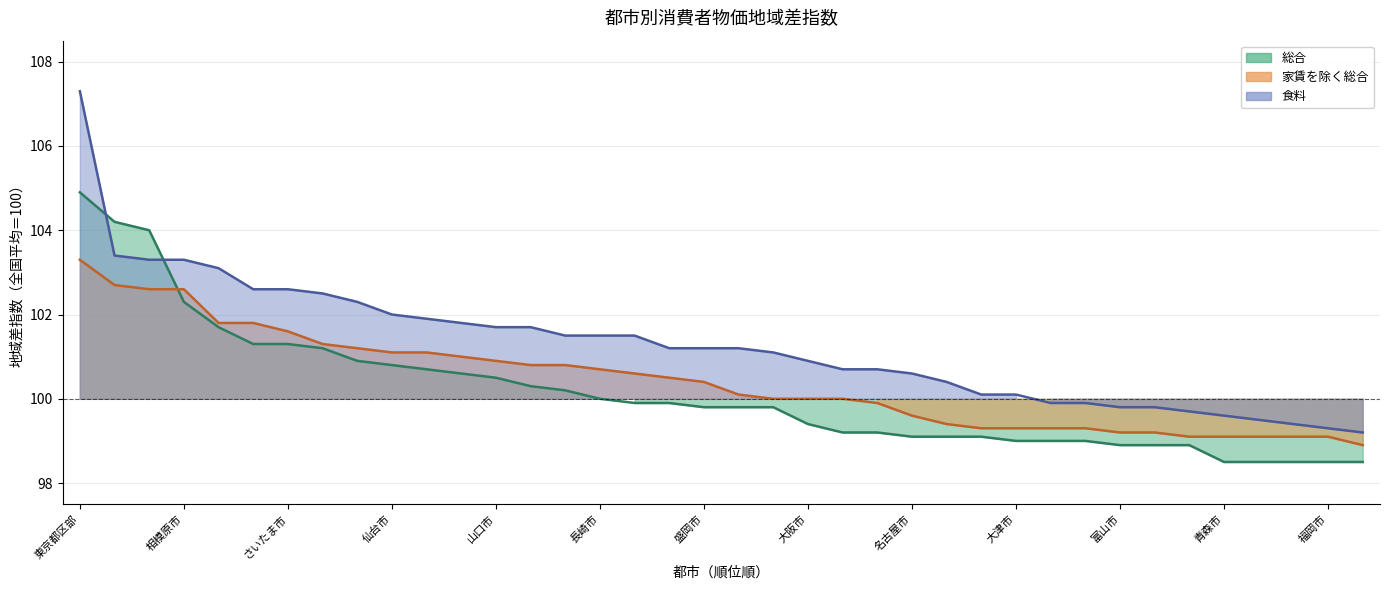

The value of 食料 at 青森市 is 99.6. True or false?

True